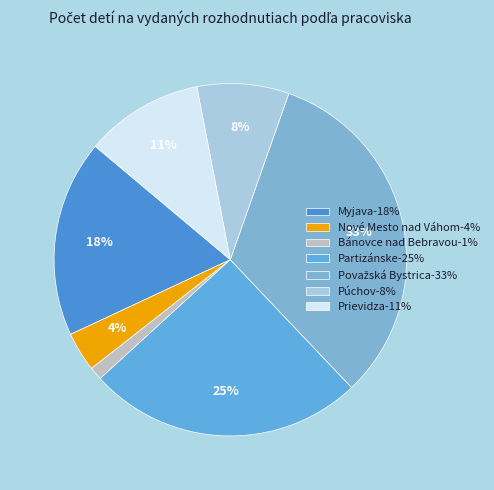

True or false: Púchov accounts for 8% of the total.

True